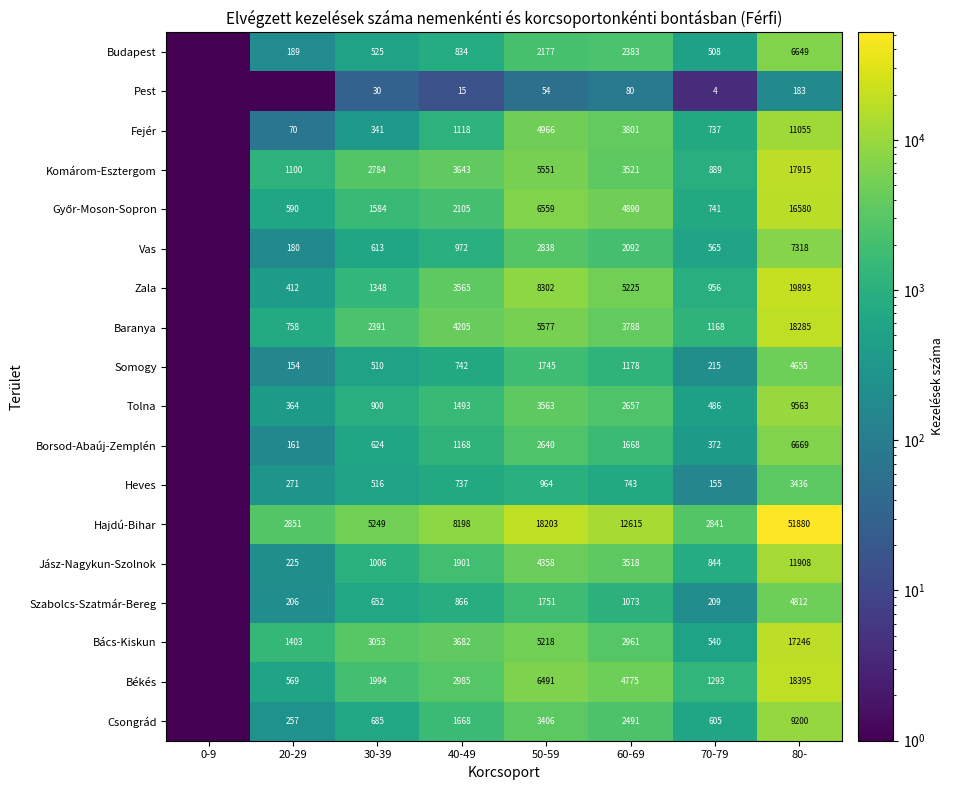

What is the difference between the Hajdú-Bihar values at 50-59 and 60-69?

5588.0